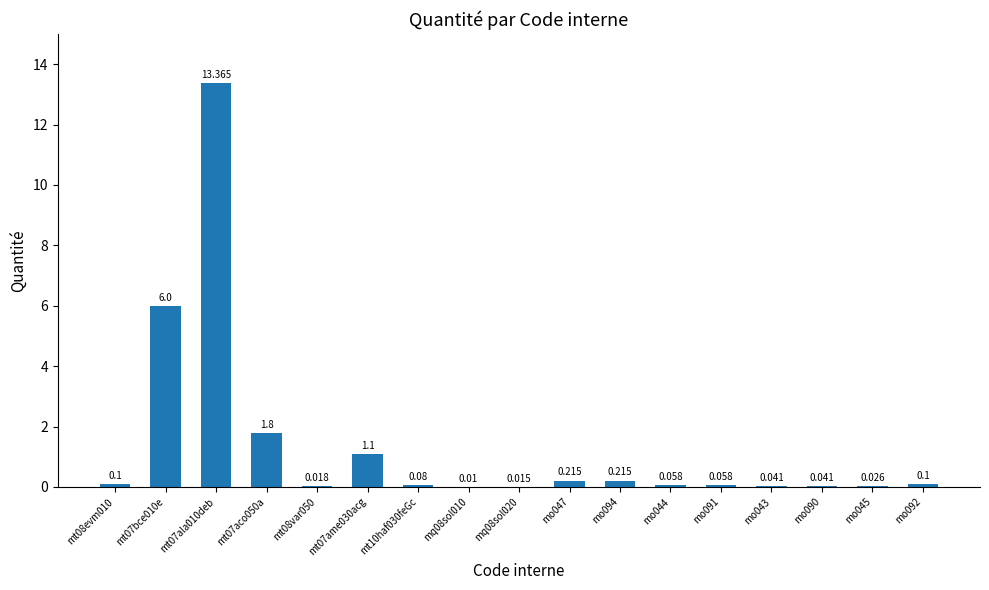

Which category has the lowest value across all series?

mq08sol010